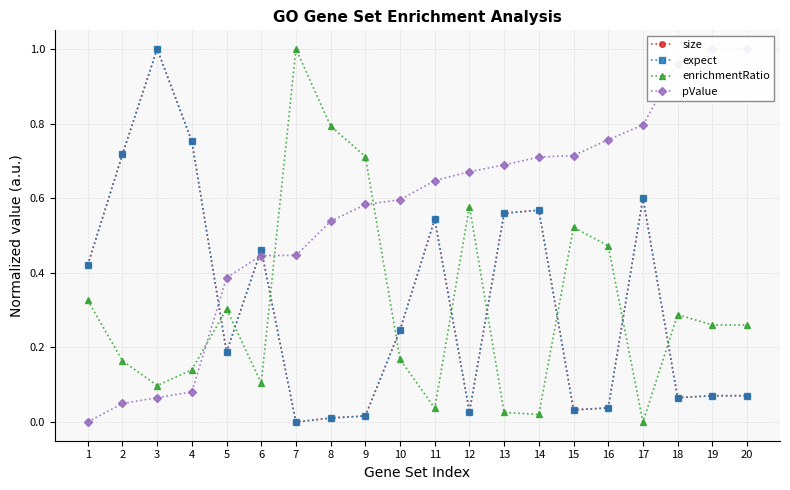

What is the value of the enrichmentRatio point at the 9th from the left?

0.7